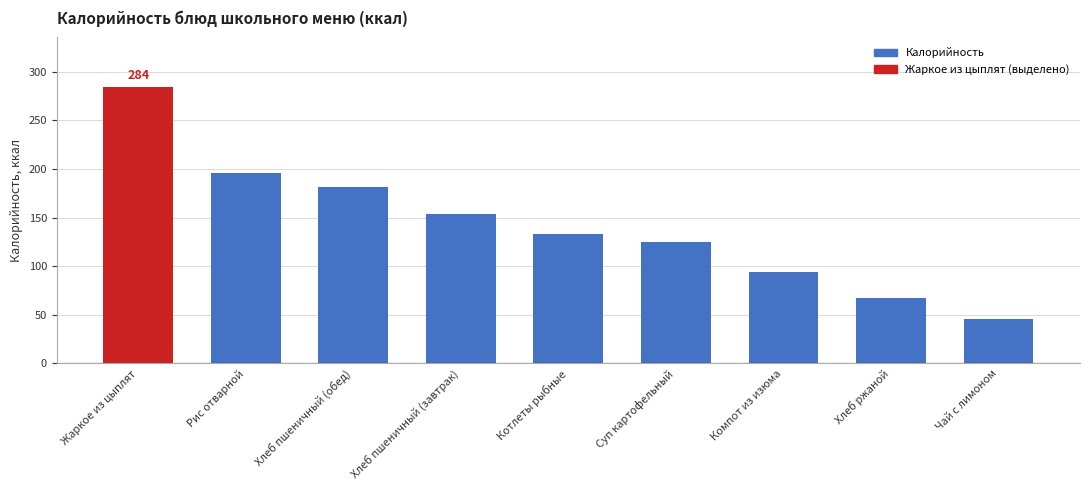

Read the value at Суп картофельный.

125